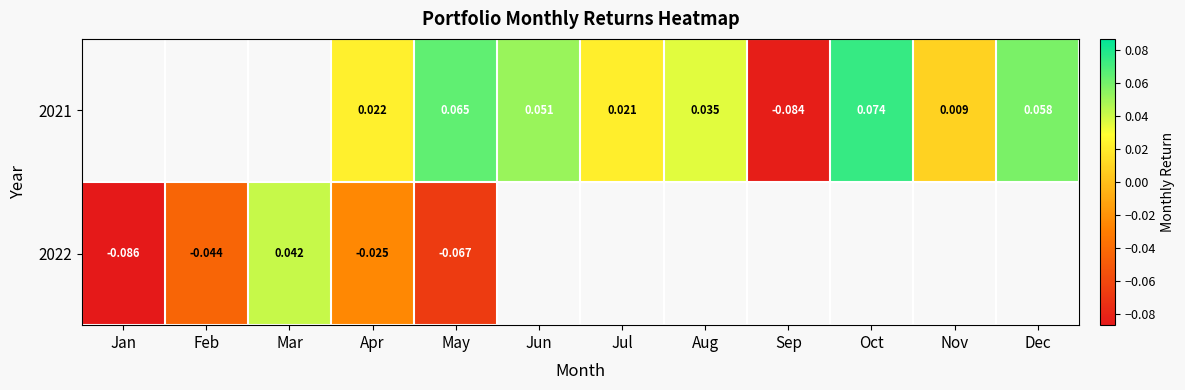

How many distinct data groups are displayed?

2